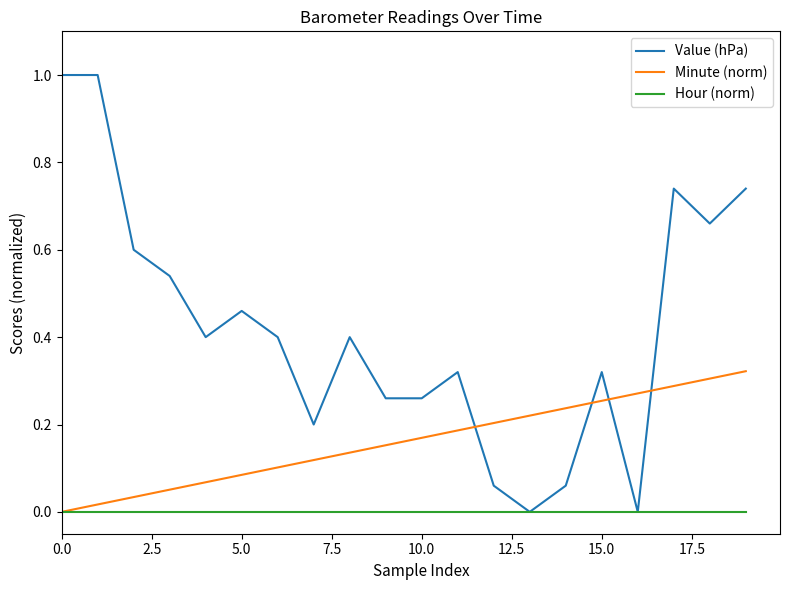

How many intersections are there between Minute (norm) and Value (hPa)?

4